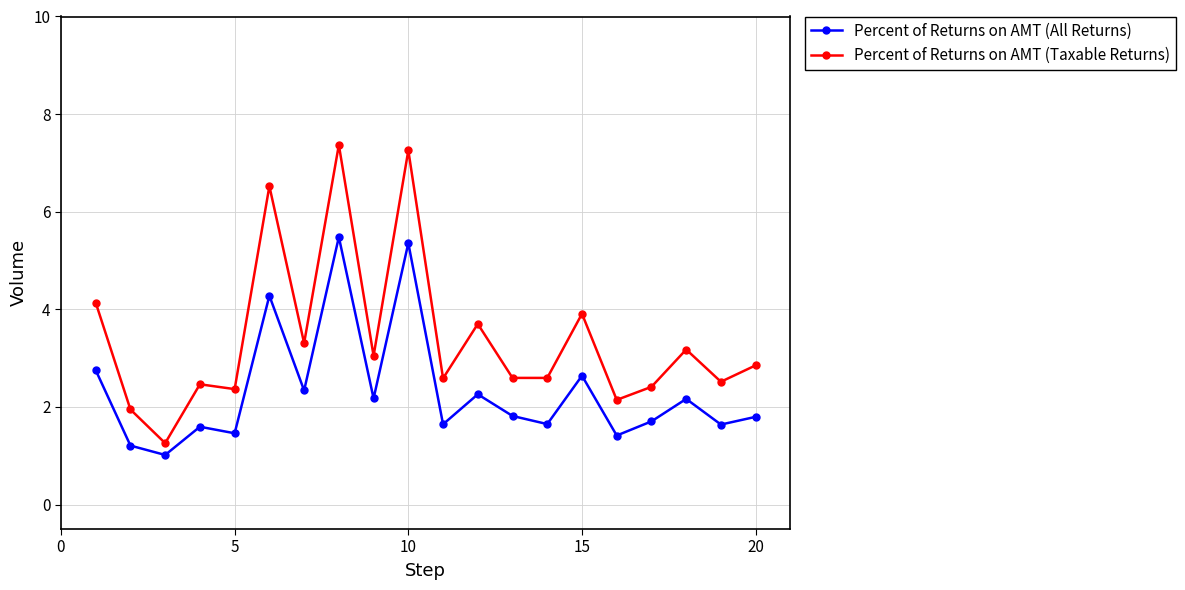

Count the number of categories in the chart.

20